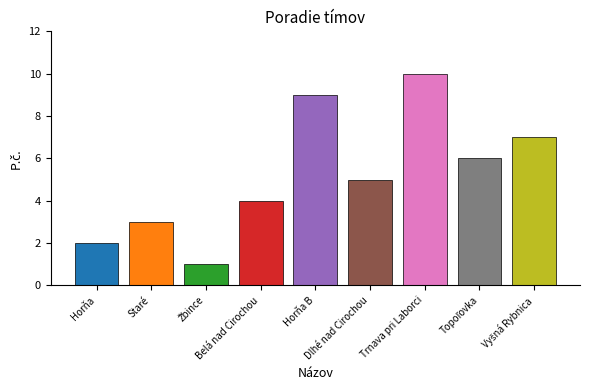

What is the average value?

5